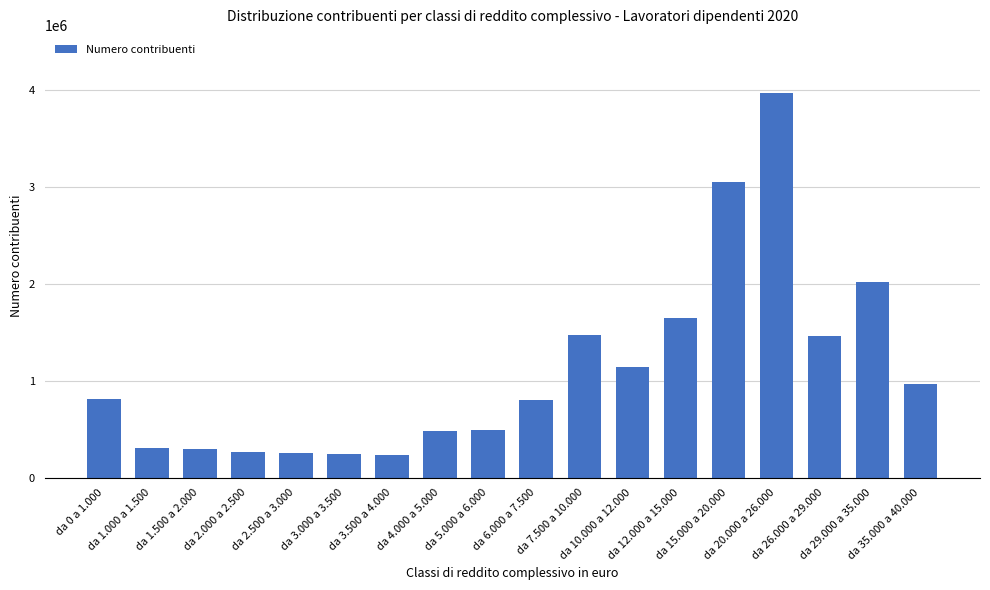

What is the value of the 6th bar from the left?

238552